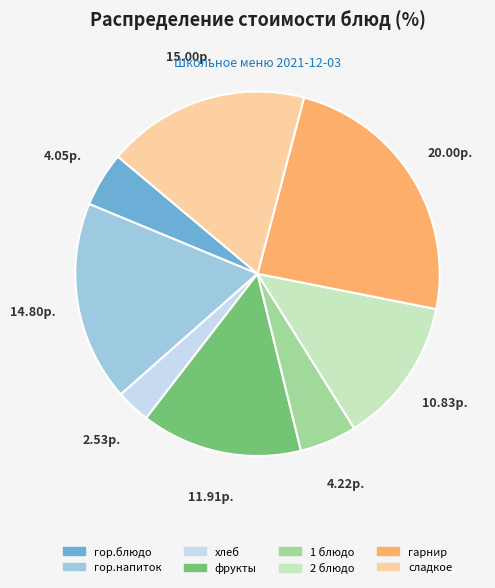

Which has a higher value, гарнир or сладкое?

гарнир